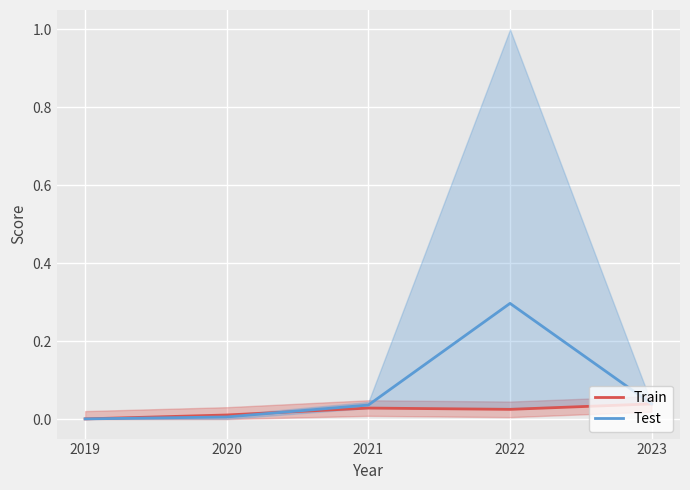

Rank the categories by Train value from highest to lowest.

2023, 2021, 2022, 2020, 2019